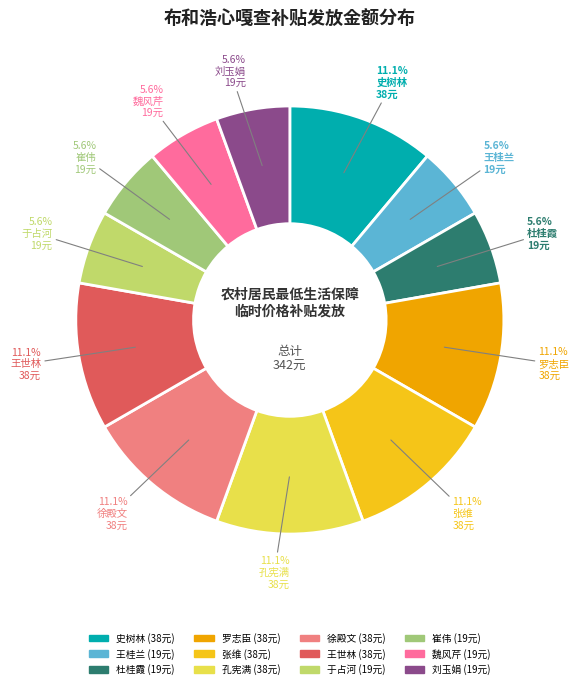

What is the smallest slice in the pie chart?

王桂兰